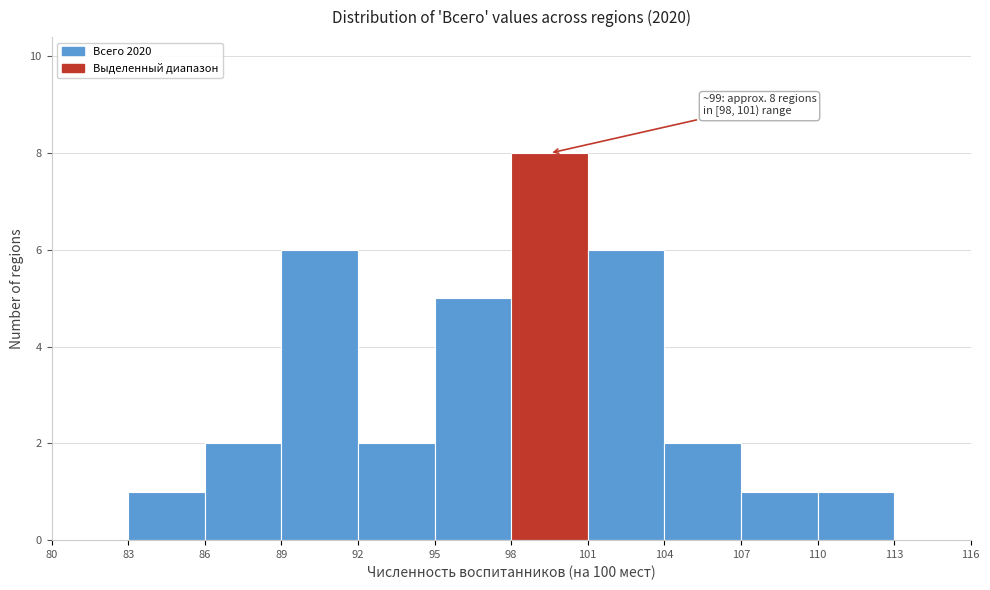

Which range on the x-axis has the tallest bar?

98 to 101